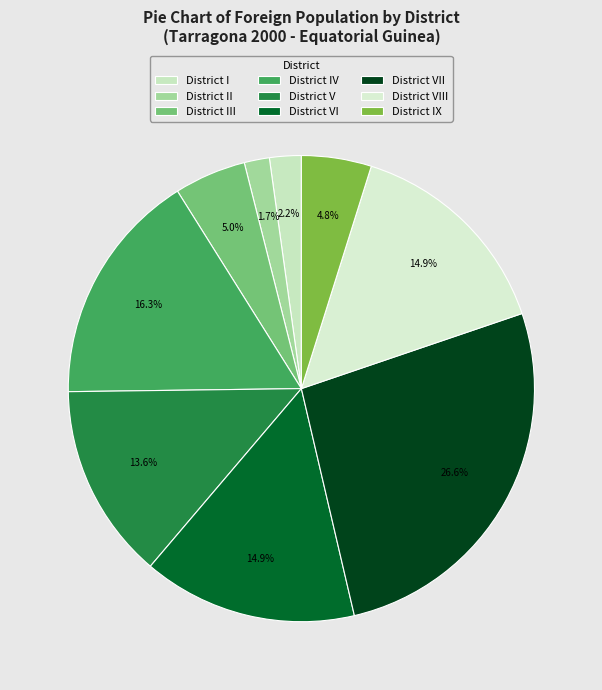

Count the number of slices in the pie.

9